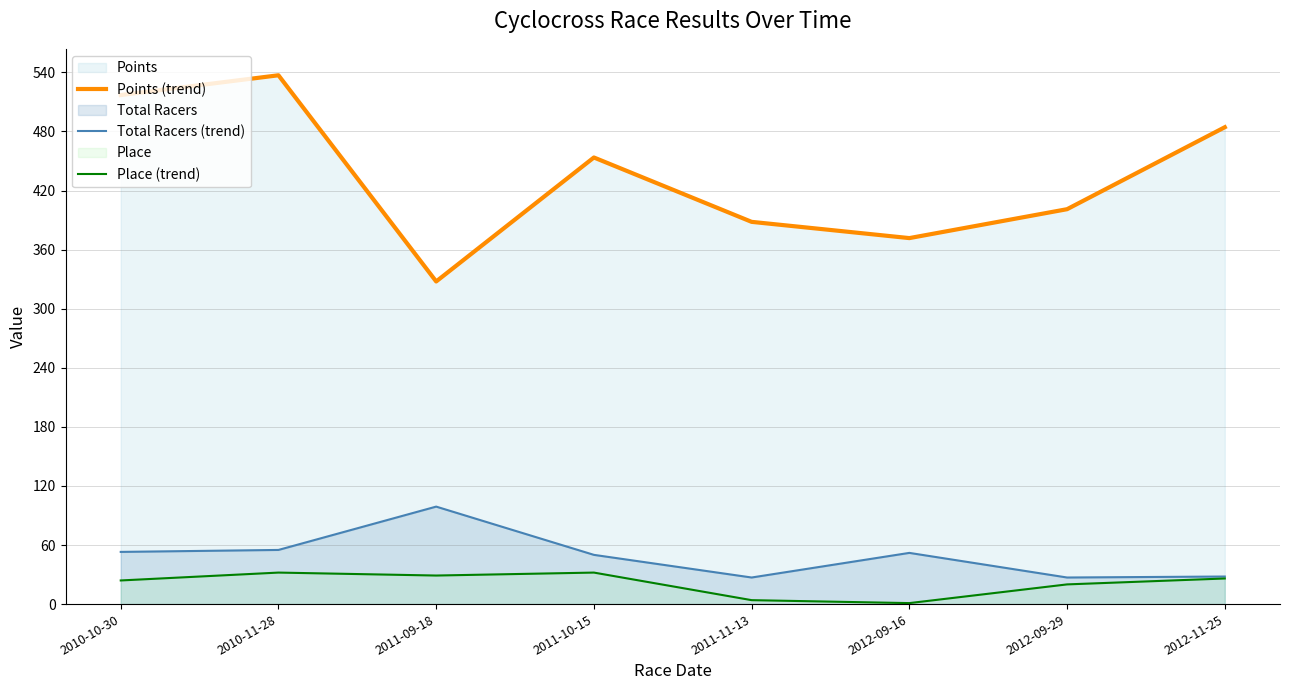

What is the spread (max minus min) of values at 2011-09-18?

298.7